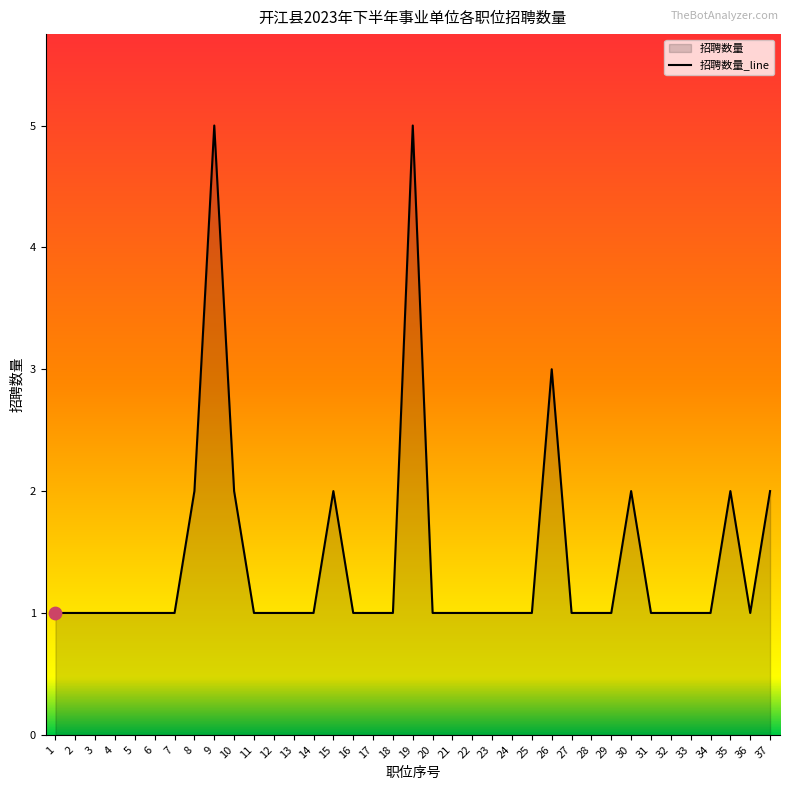

What is the ratio of the value at 16 to the value at 20?

1.0